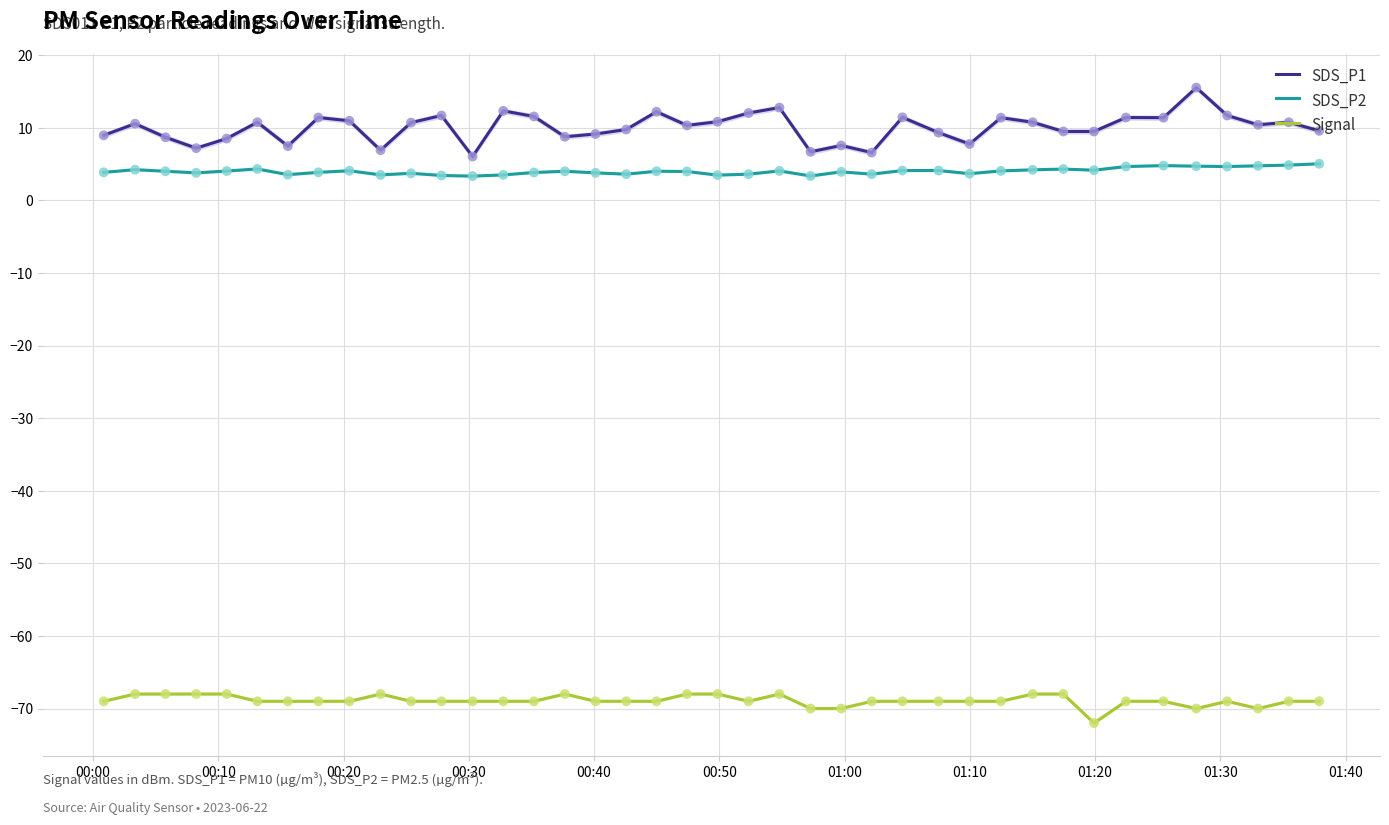

True or false: Signal and SDS_P2 cross at least once.

False